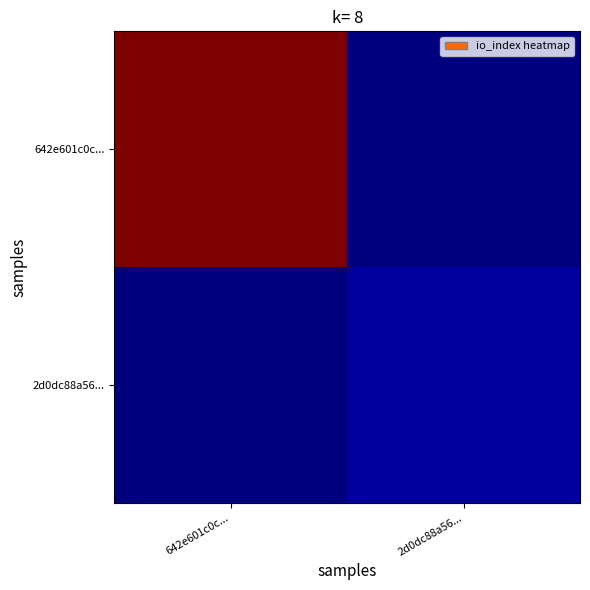

Between 642e601c0c... and 2d0dc88a56..., which series saw the biggest shift?

642e601c0c...